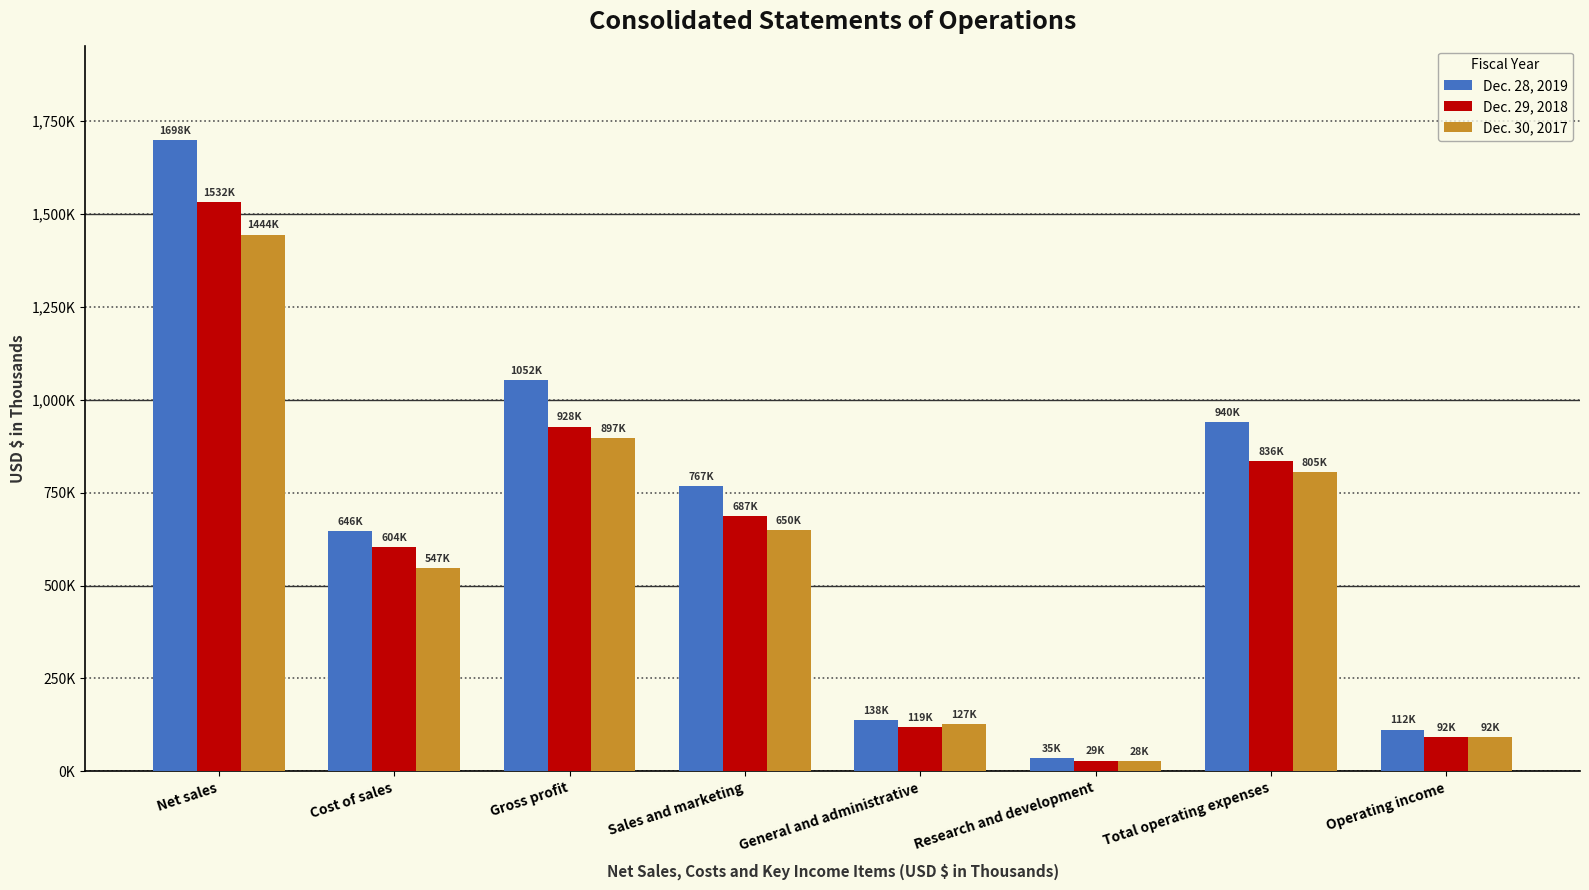

Which series has the widest spread of values?

Dec. 28, 2019